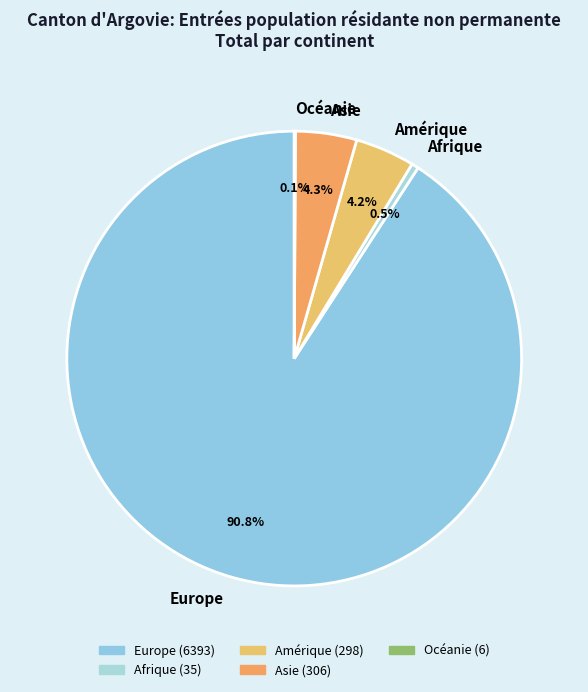

Which category accounts for the majority?

Europe